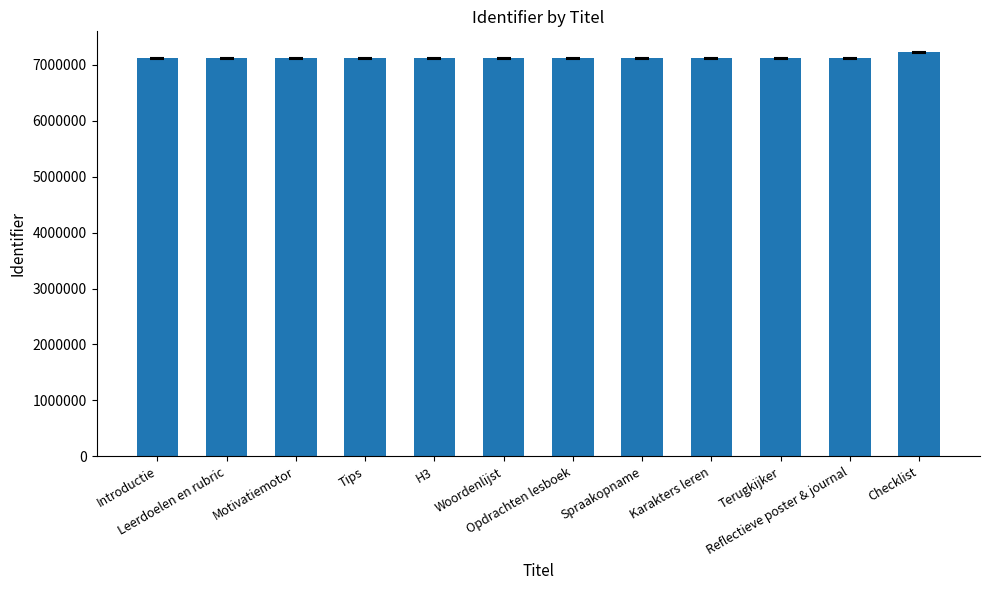

What is the smallest value displayed?

7118491